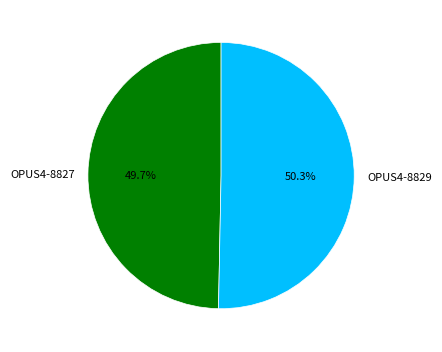

To the nearest percent, what is the average slice percentage?

50%